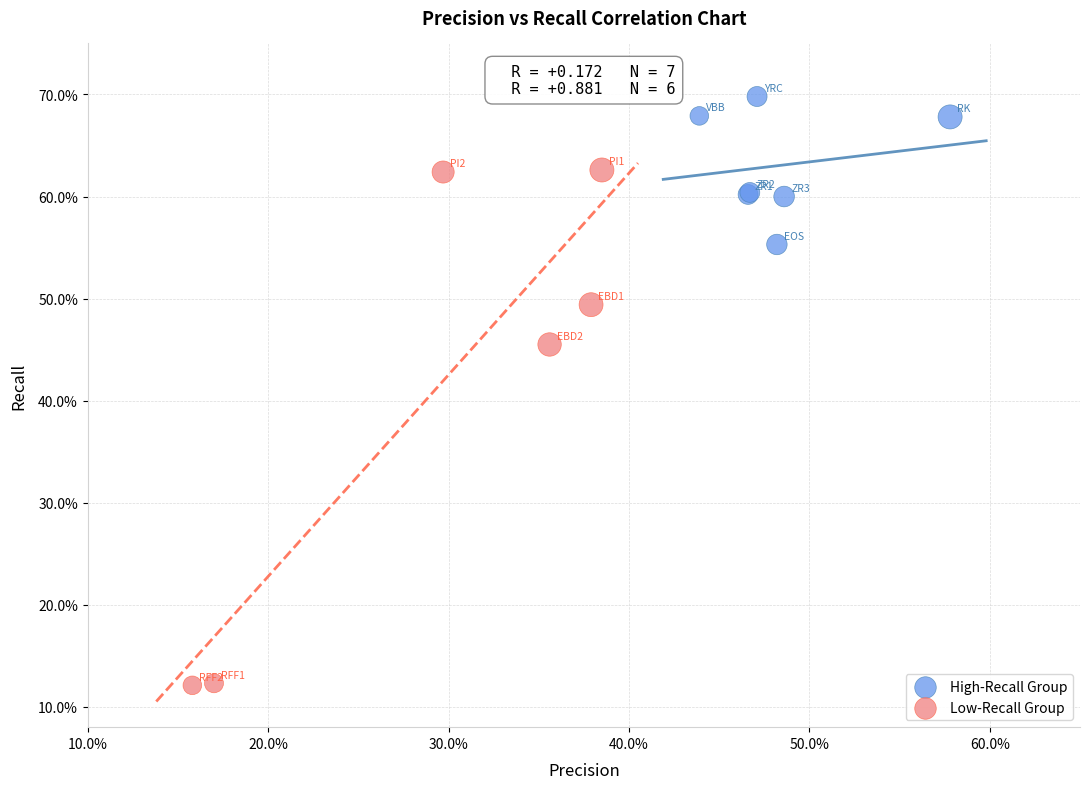

What are all the series names shown in the legend?

High-Recall Group, Low-Recall Group